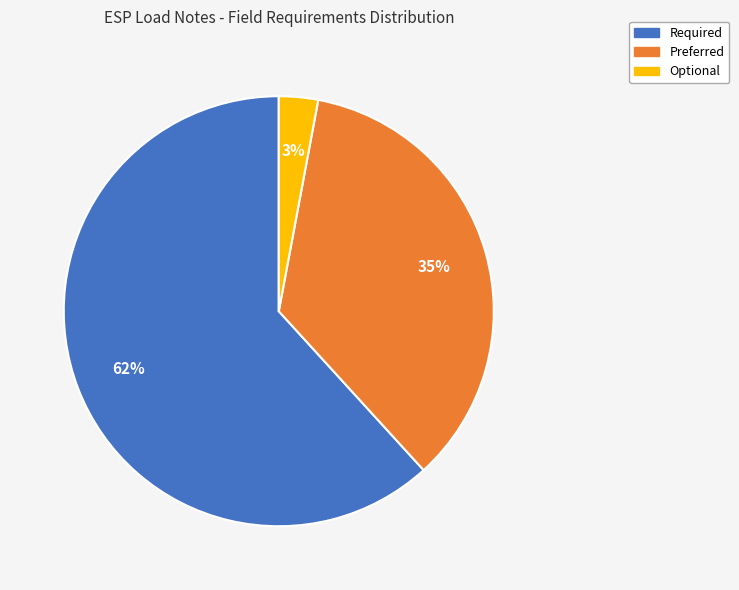

Is the sum of Preferred and Optional greater than half?

No